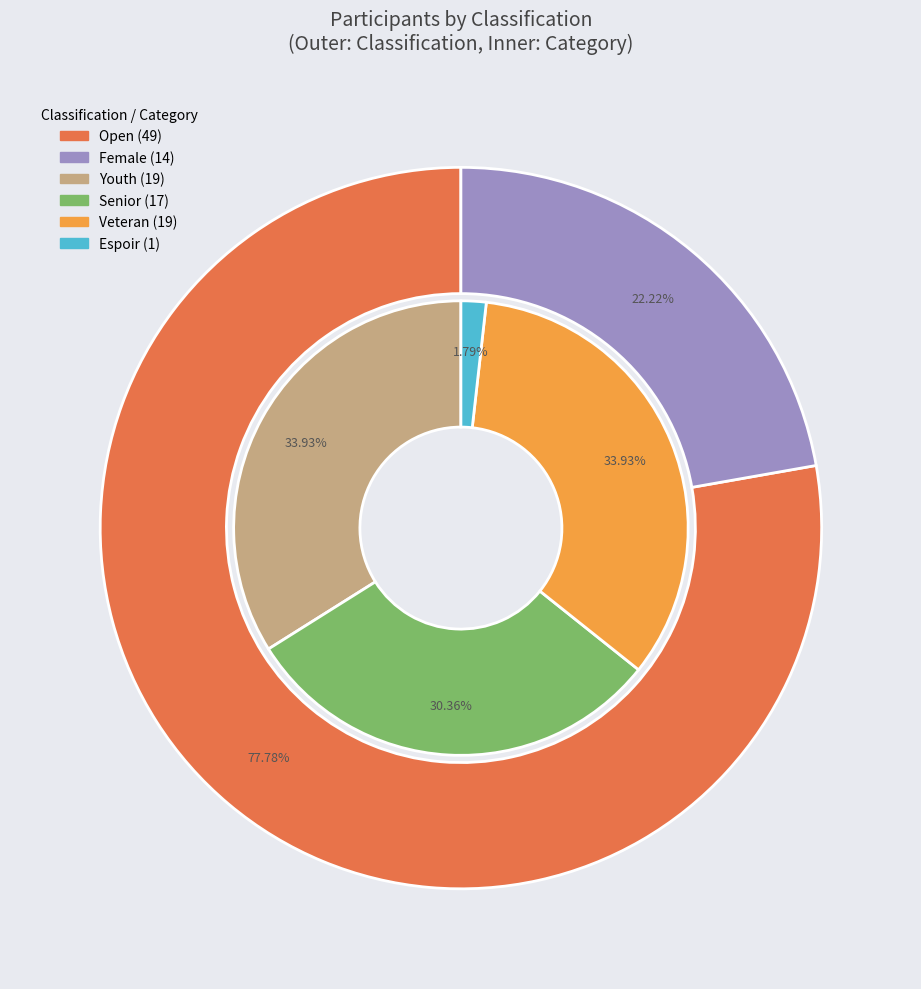

To the nearest percent, what percentage of the pie is Female (Youth)?

6%